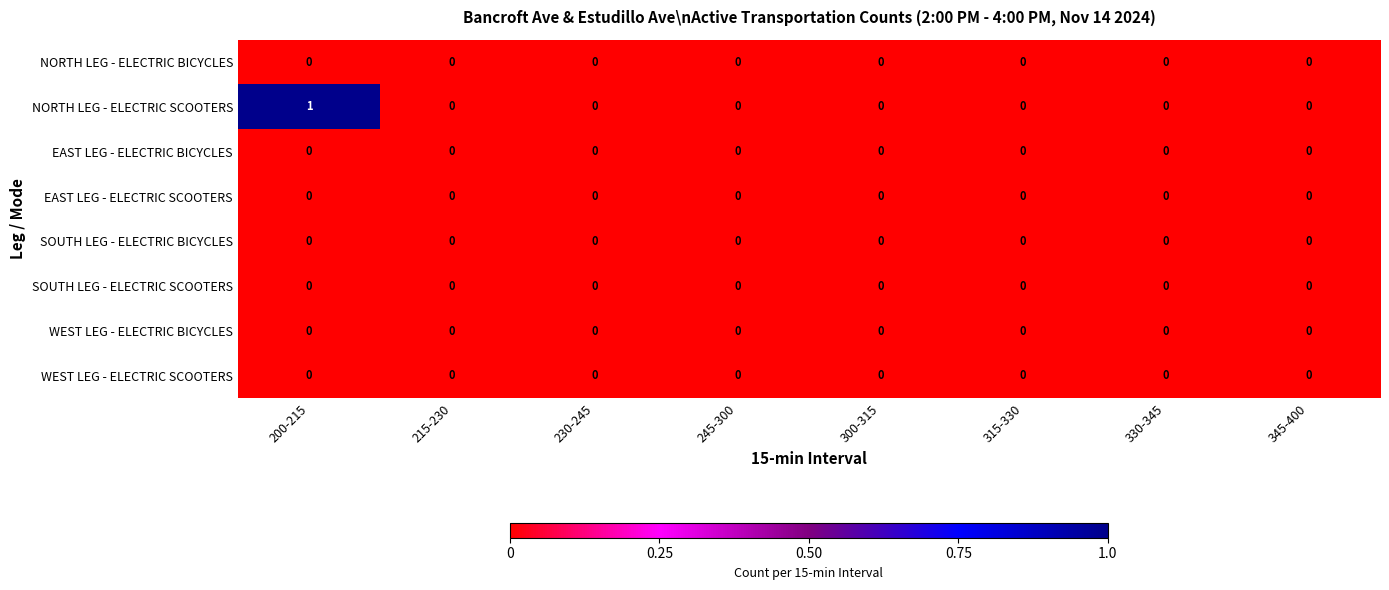

Which series has the largest range (max minus min)?

NORTH LEG - ELECTRIC SCOOTERS